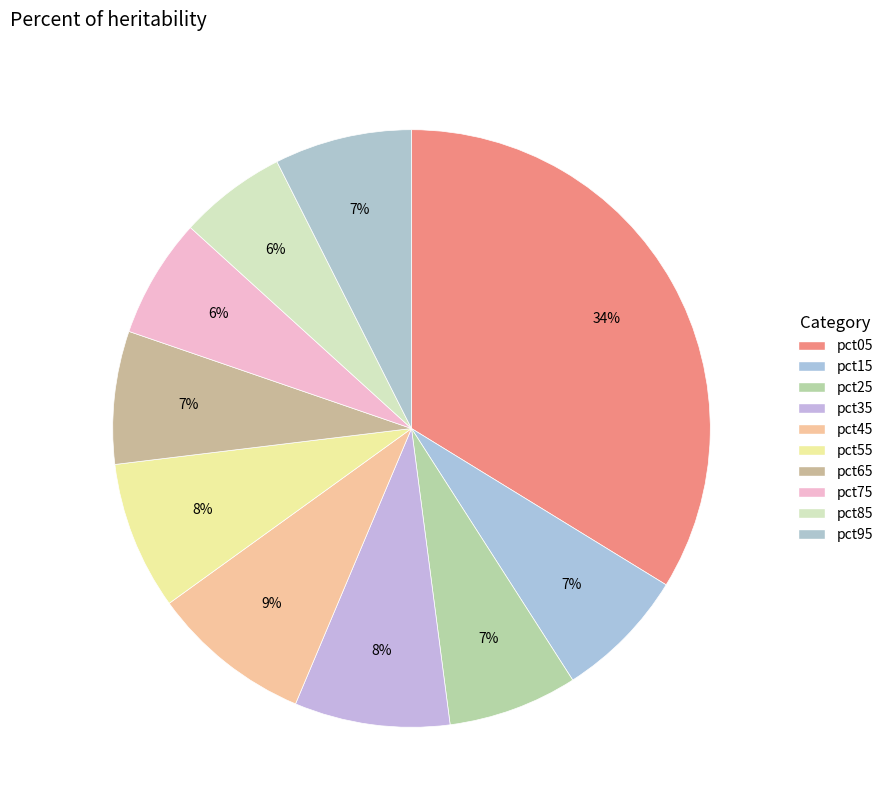

Which slice is the smallest?

pct85